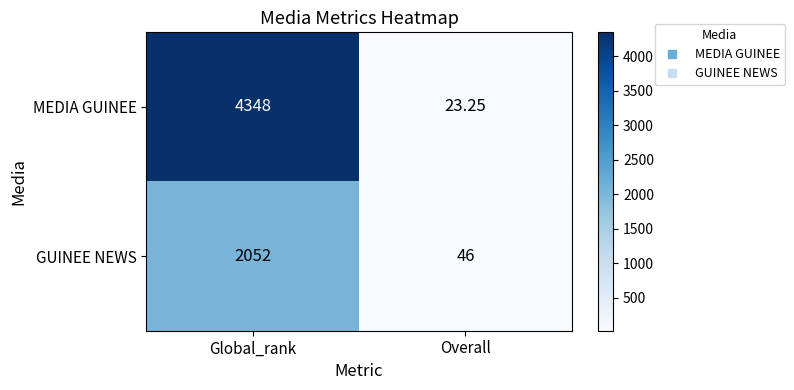

Which series has the largest range (max minus min)?

MEDIA GUINEE